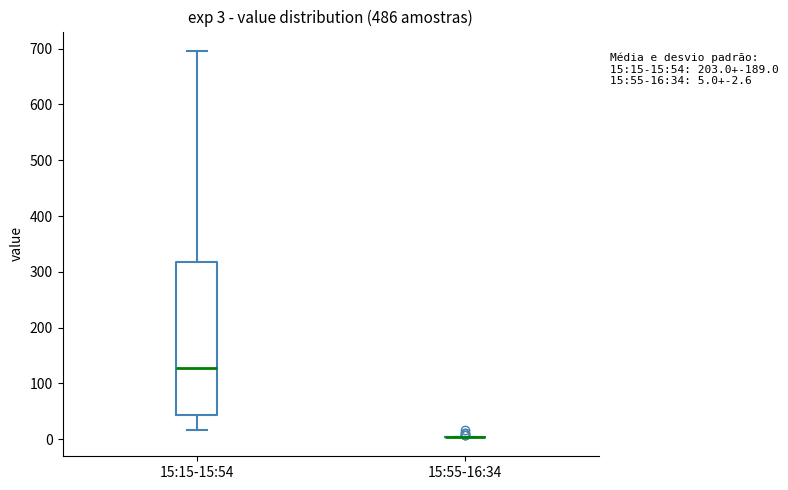

Which box is the tallest, from its lower edge to its upper edge?

15:15-15:54